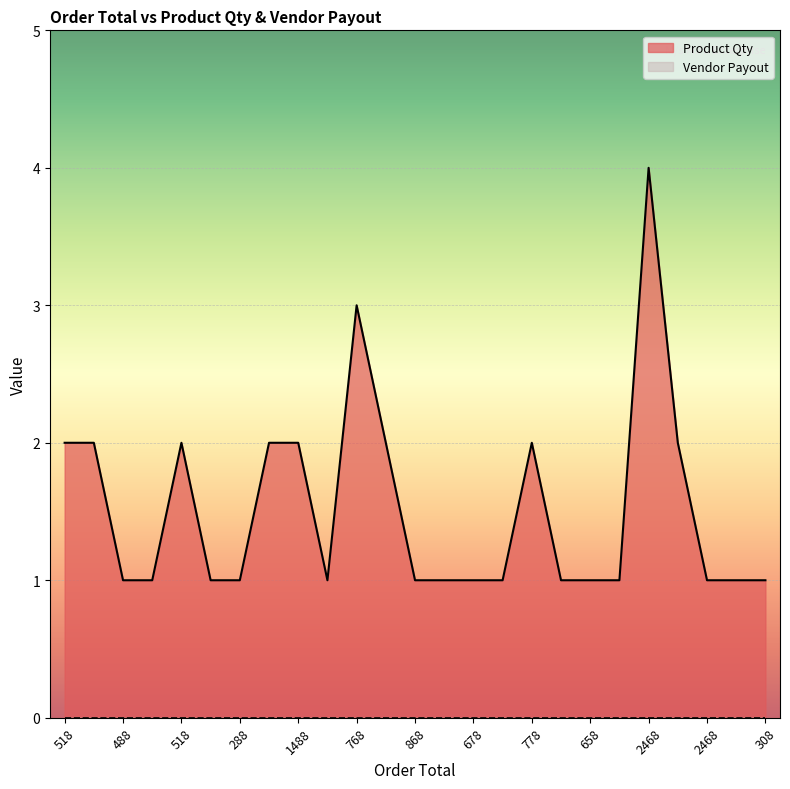

What is the label of the 5th point from the left?

518